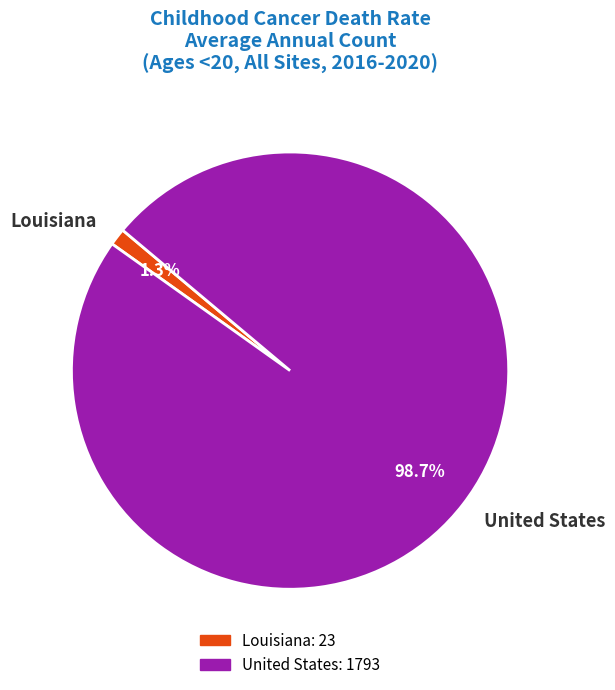

To the nearest percent, what is the combined percentage of Louisiana and United States?

100%